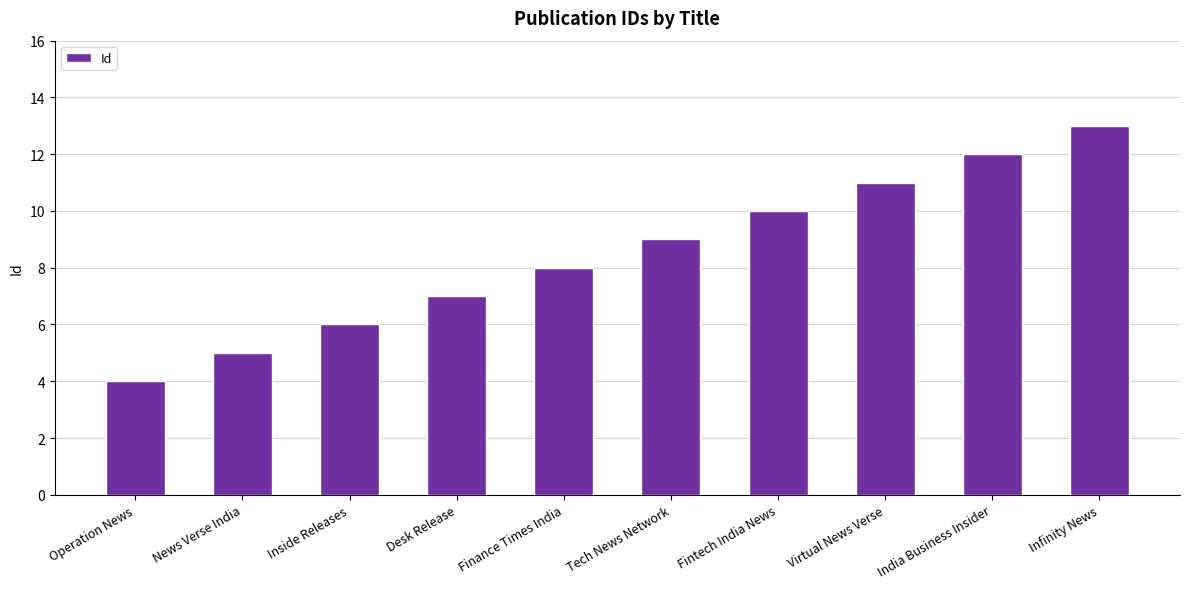

What is the difference between the maximum and minimum values?

9